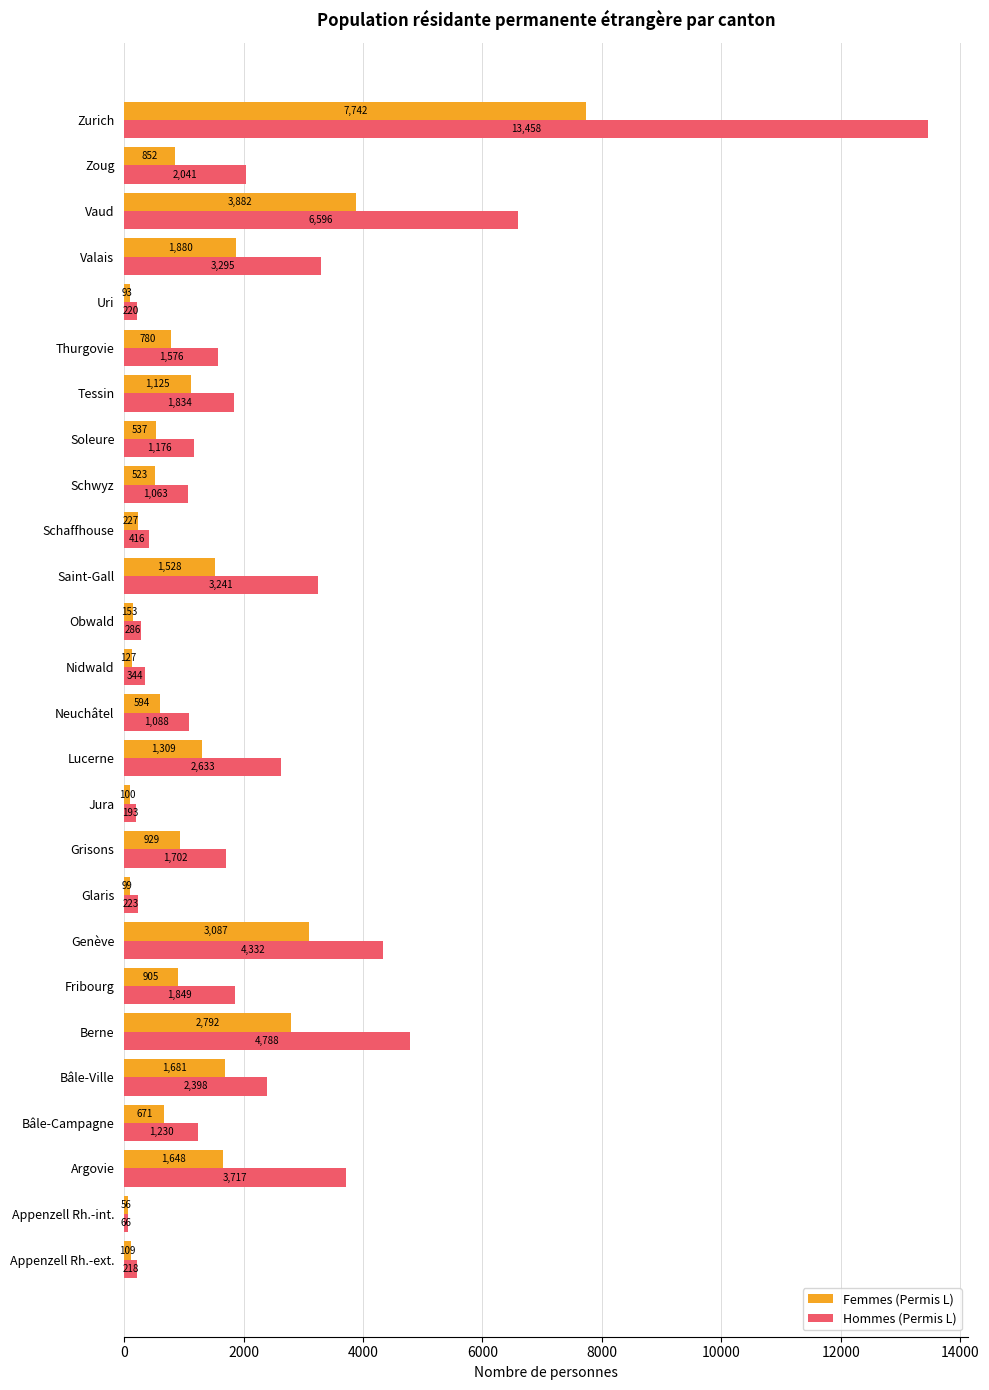

What is the smallest value displayed?

56